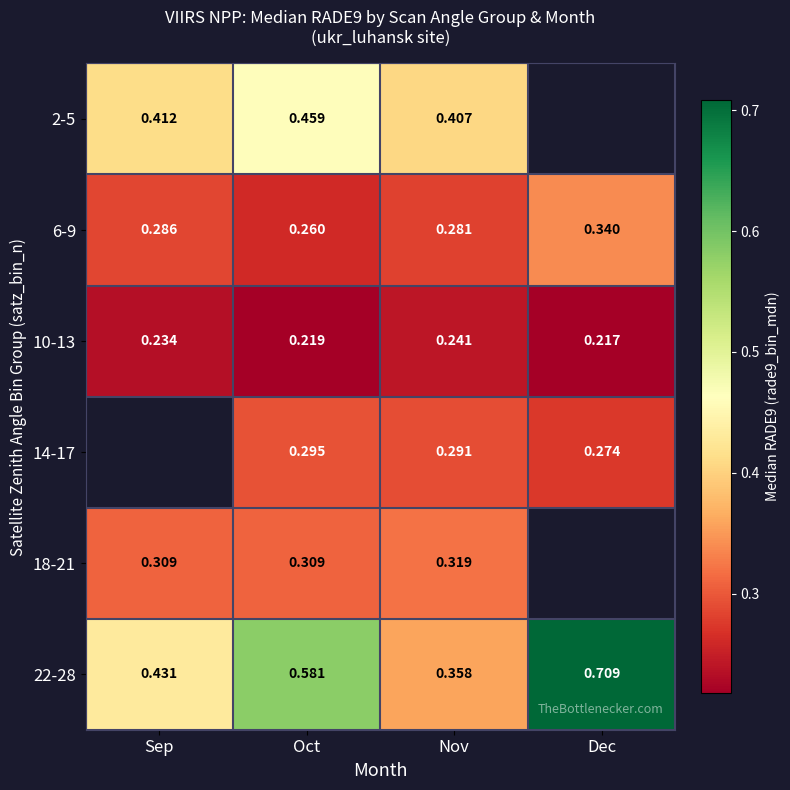

List the labels in order of 22-28 value, smallest first.

Nov, Sep, Oct, Dec